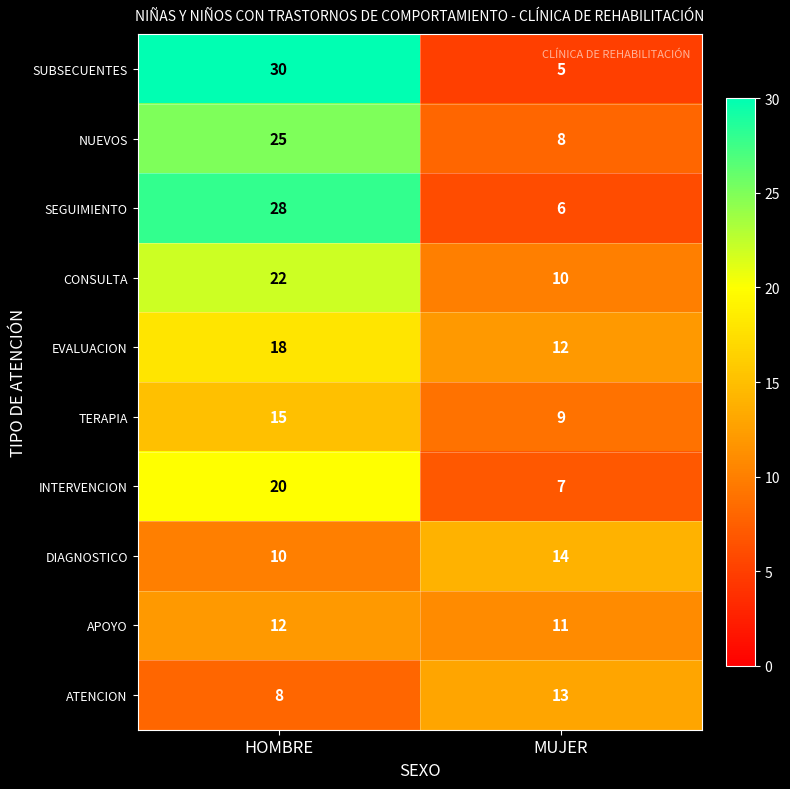

True or false: APOYO has a value of 11 at MUJER.

True